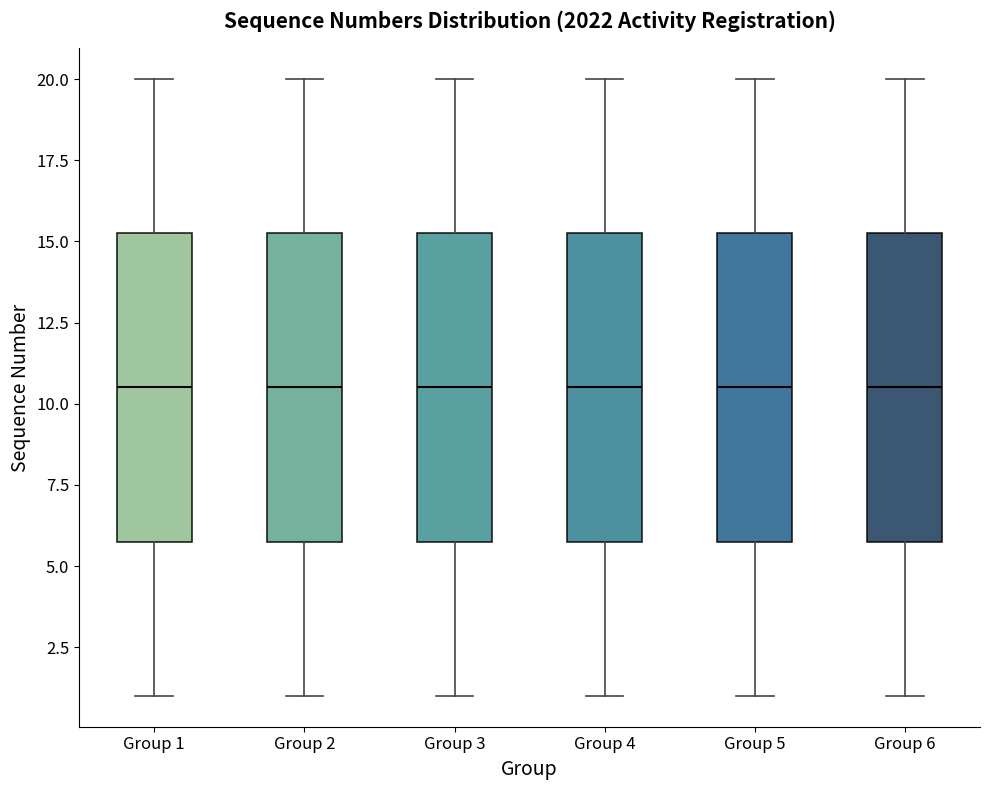

Where does the upper whisker of the box for Group 4 end on the y-axis? The values are not printed on the chart, so give them approximately, as read against the axis.

20.0